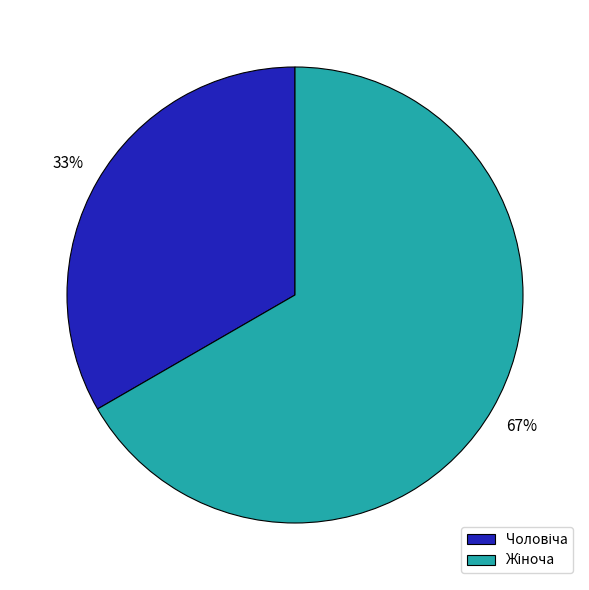

How many segments does this pie chart have?

2